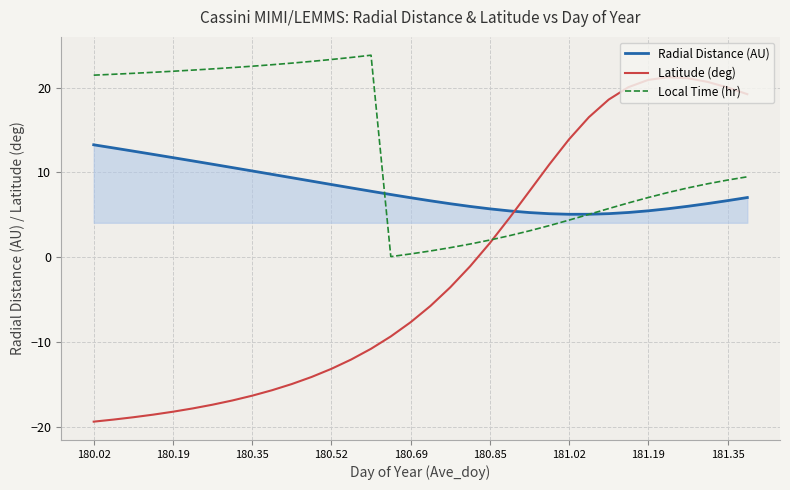

Which series has the largest total across all categories?

Local Time (hr)